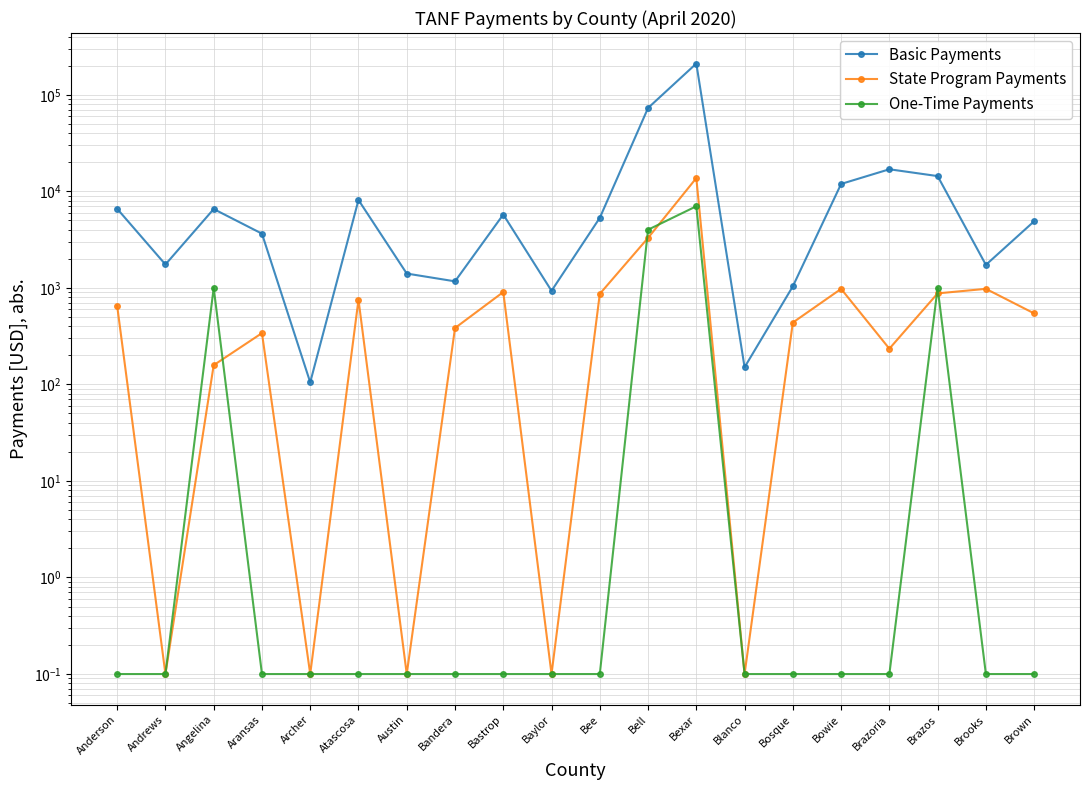

True or false: One-Time Payments has a value of 0.1 at Bastrop.

True